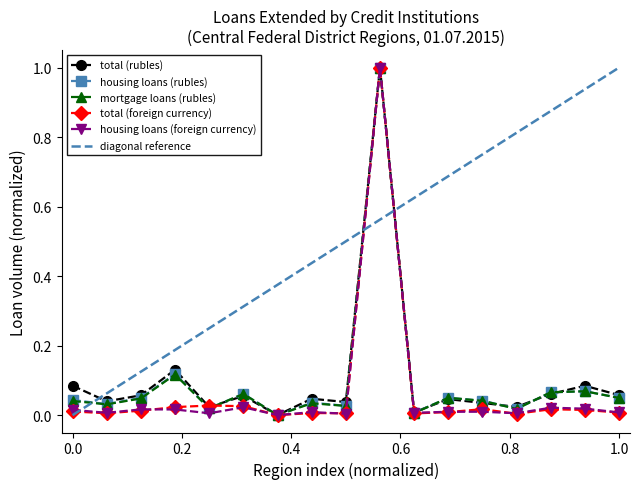

Which series changed the most between Lipetsk Region and Tver Region?

mortgage loans (rubles)